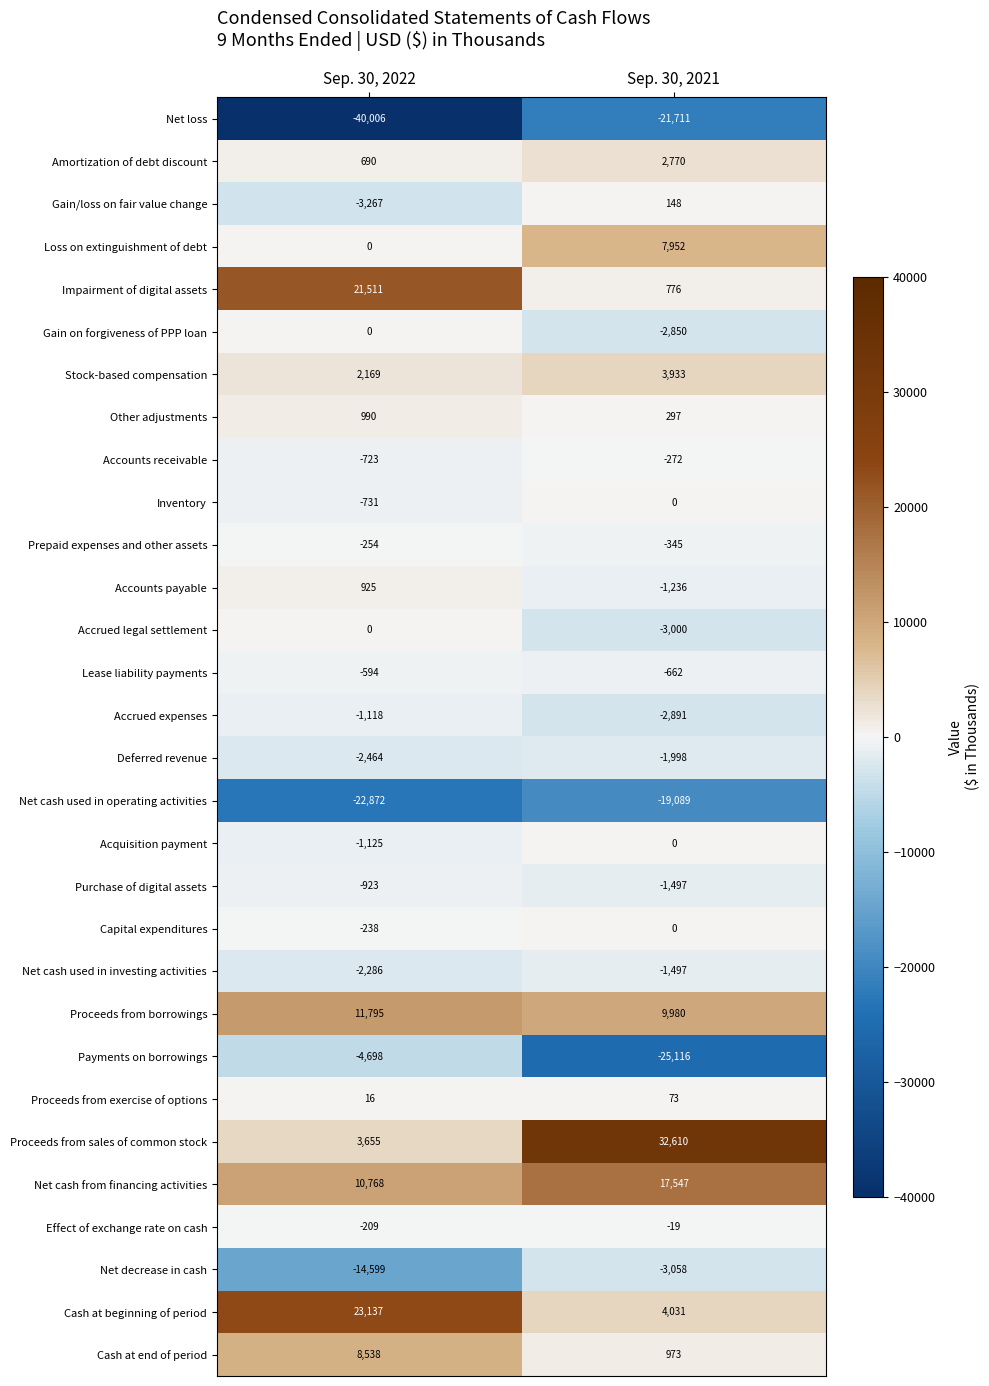

Rank the categories by Accounts receivable value from highest to lowest.

Sep. 30, 2021, Sep. 30, 2022